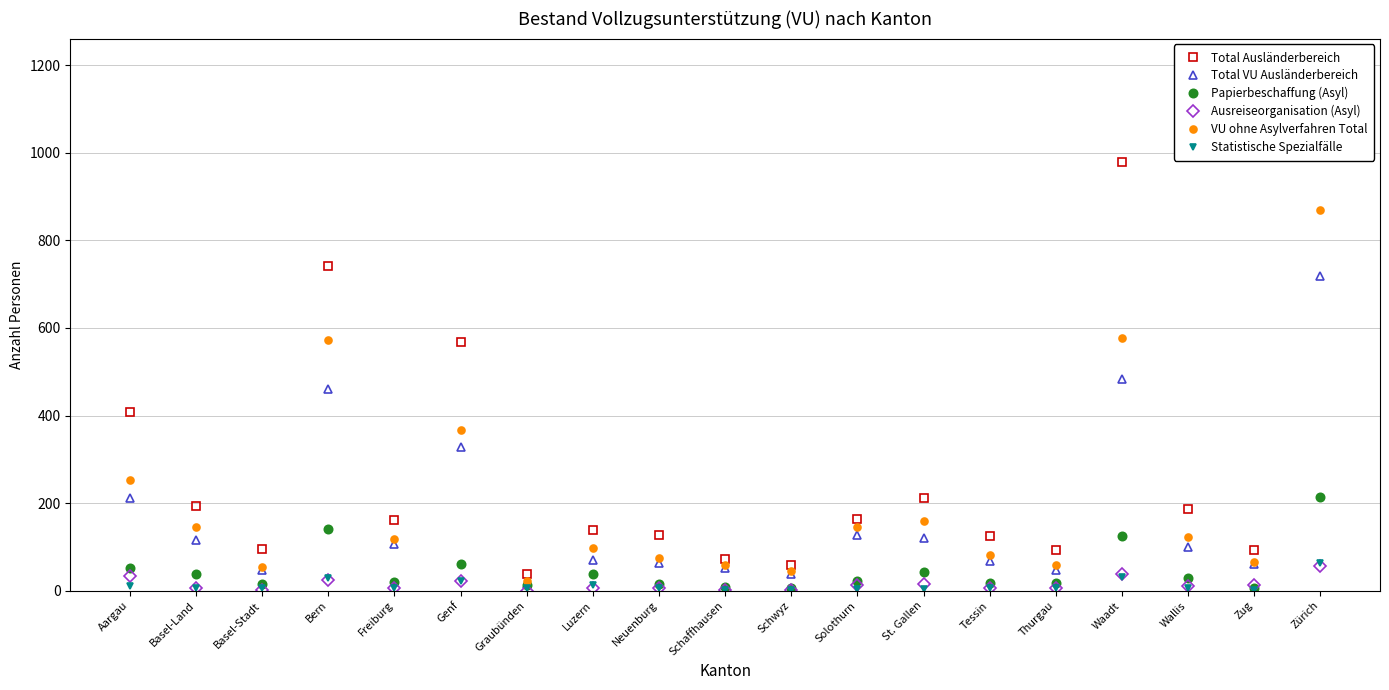

Is it true that Statistische Spezialfälle equals 10 at Basel-Land?

False